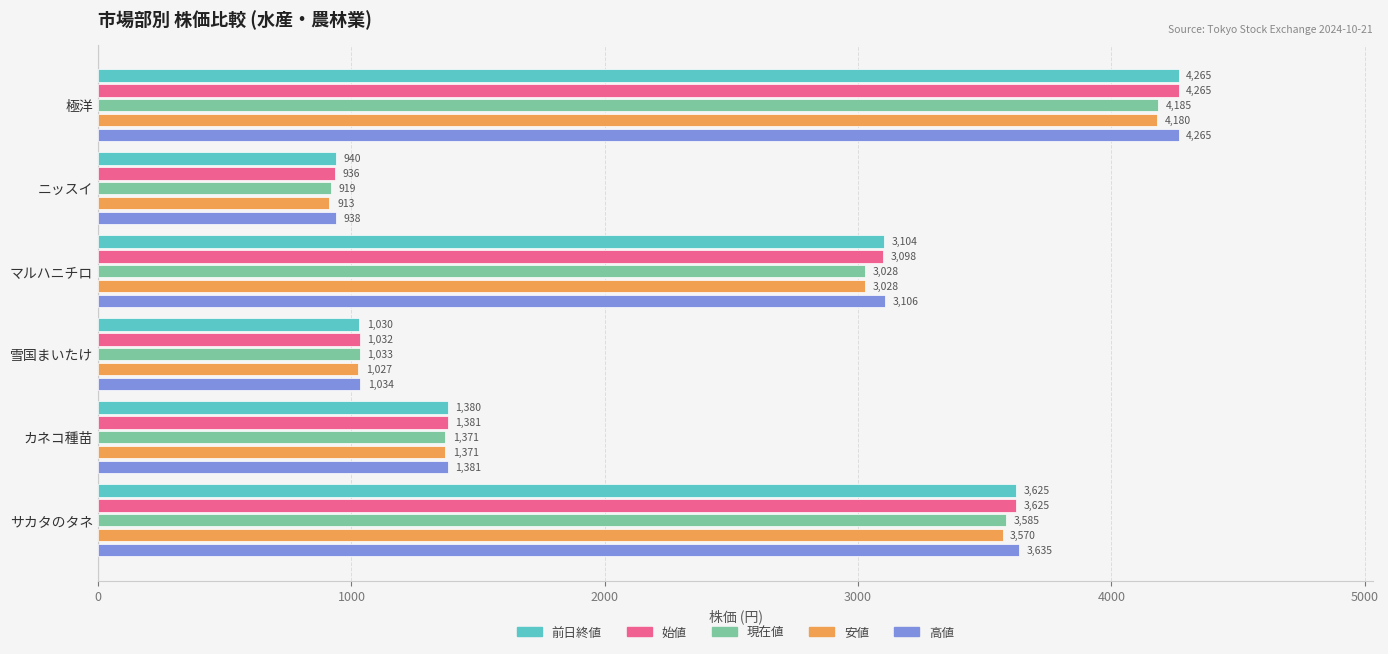

What is the approximate value of 高値 at ニッスイ?

937.5